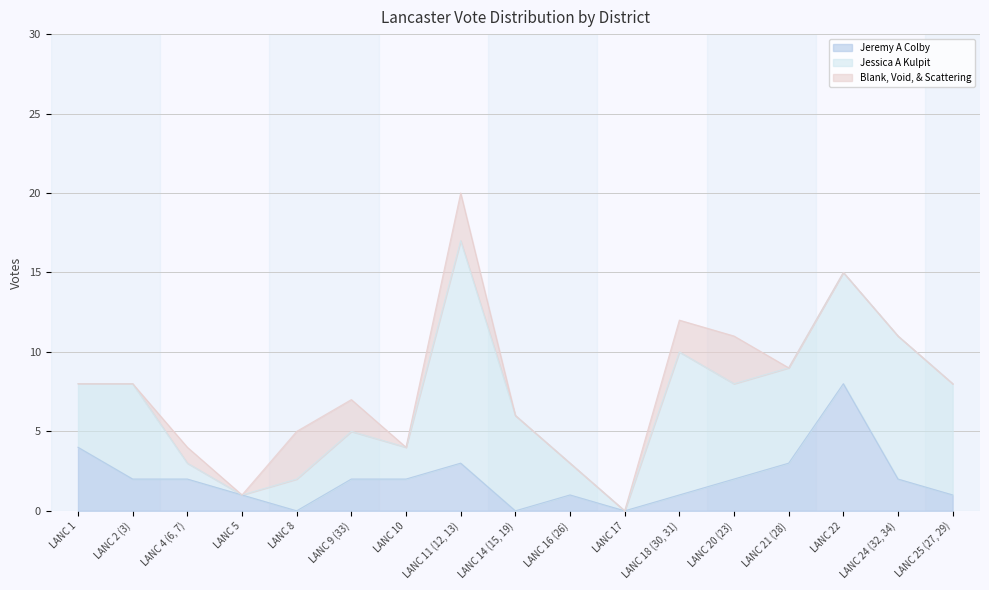

Which series has the largest range (max minus min)?

Jessica A Kulpit